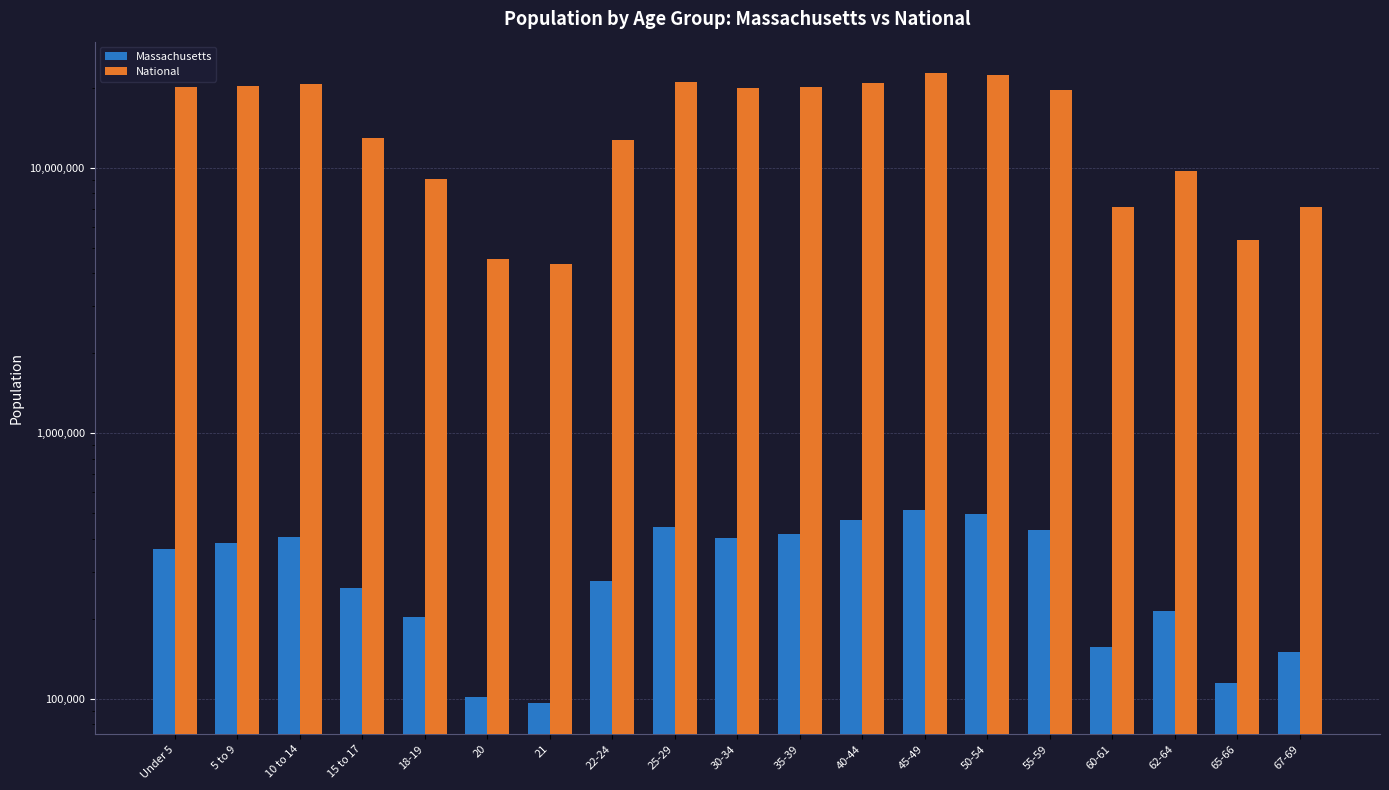

How many groups of bars are there?

19